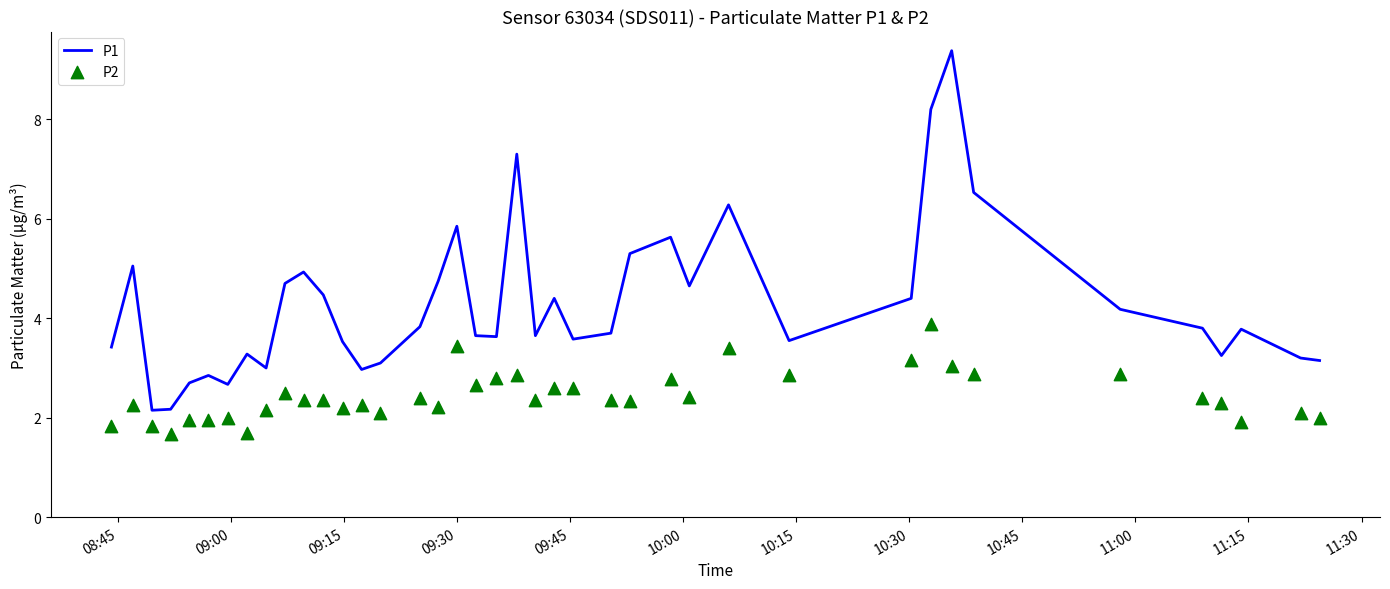

What is the maximum value for P1?

9.4